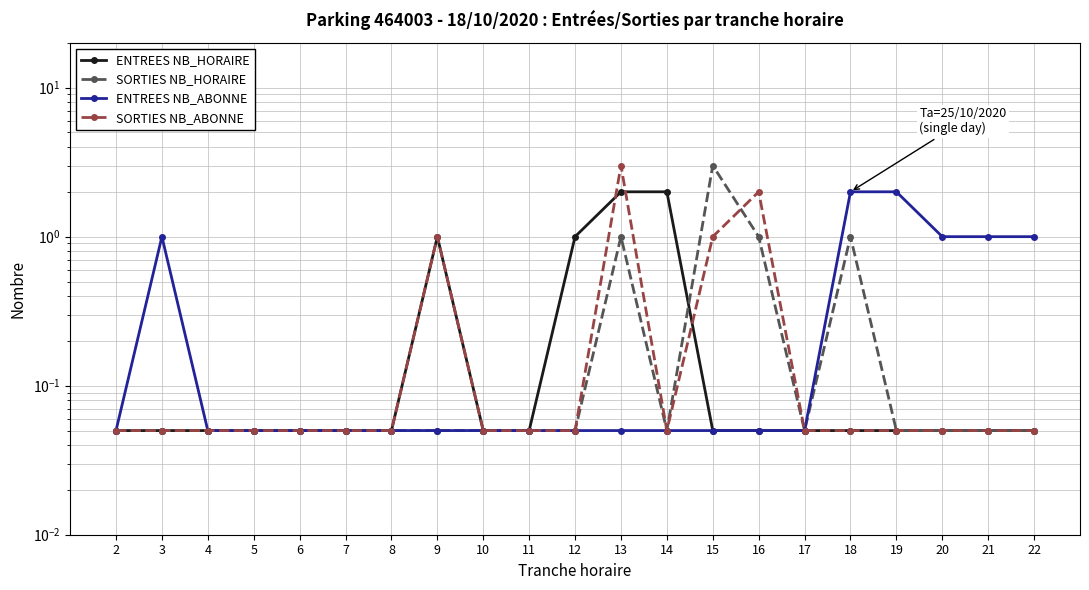

Rank the series by their maximum value, from highest to lowest.

SORTIES NB_HORAIRE, SORTIES NB_ABONNE, ENTREES NB_HORAIRE, ENTREES NB_ABONNE